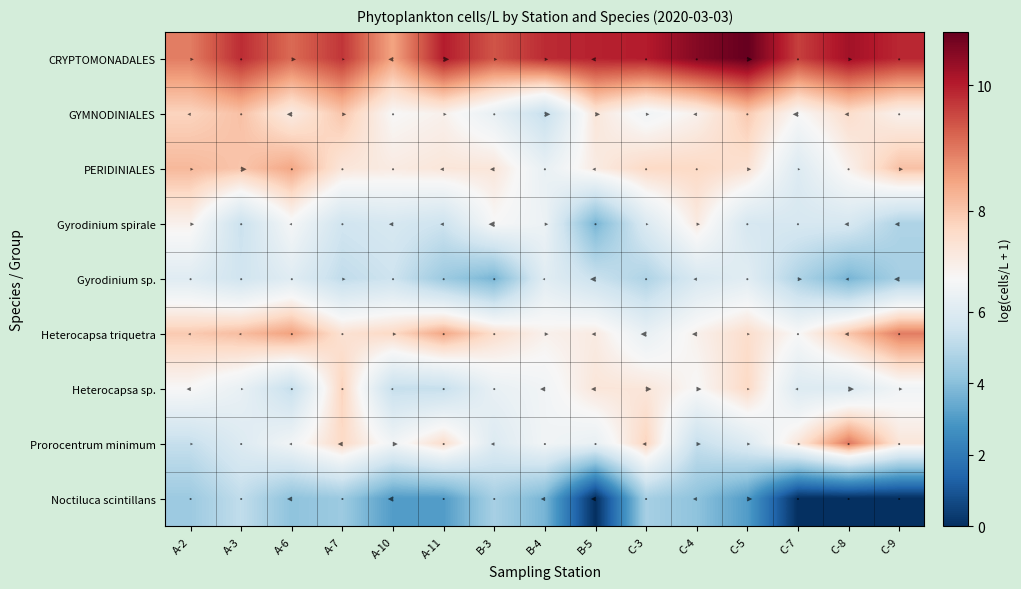

Is it true that Noctiluca scintillans equals 3.0 at A-3?

False